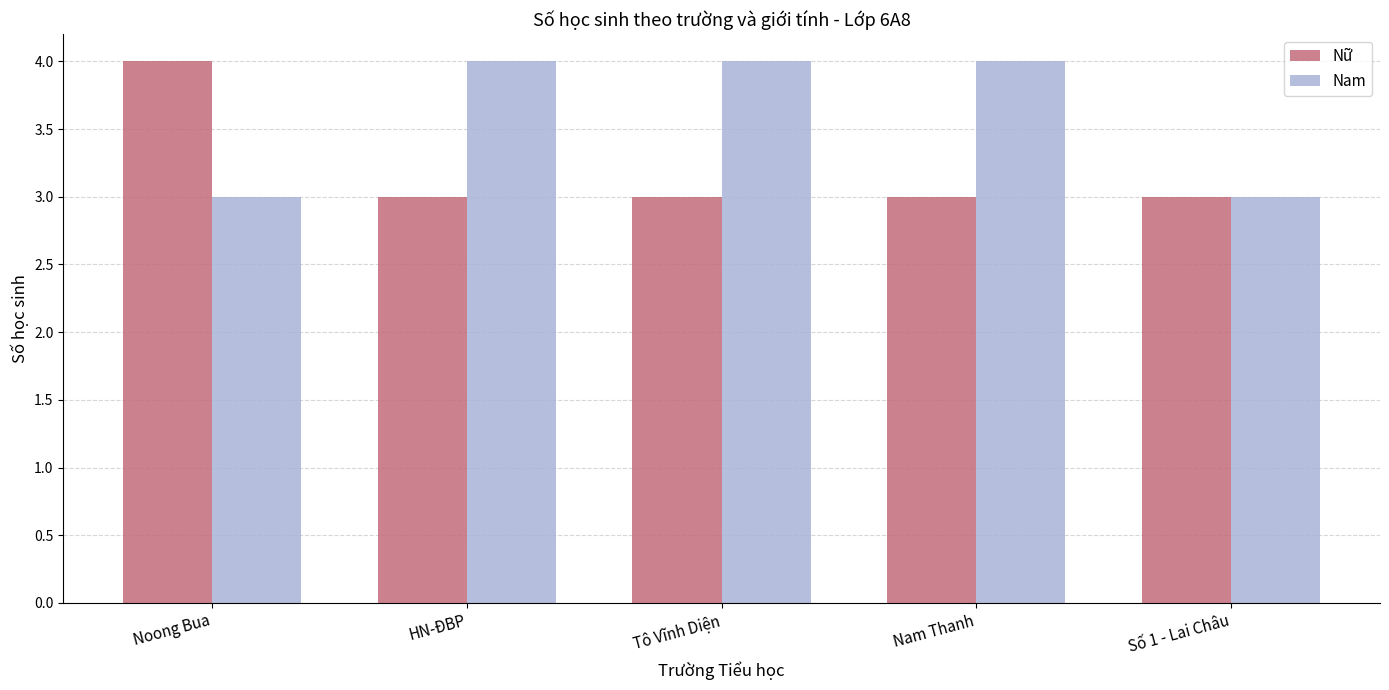

Does the chart contain any negative values?

No